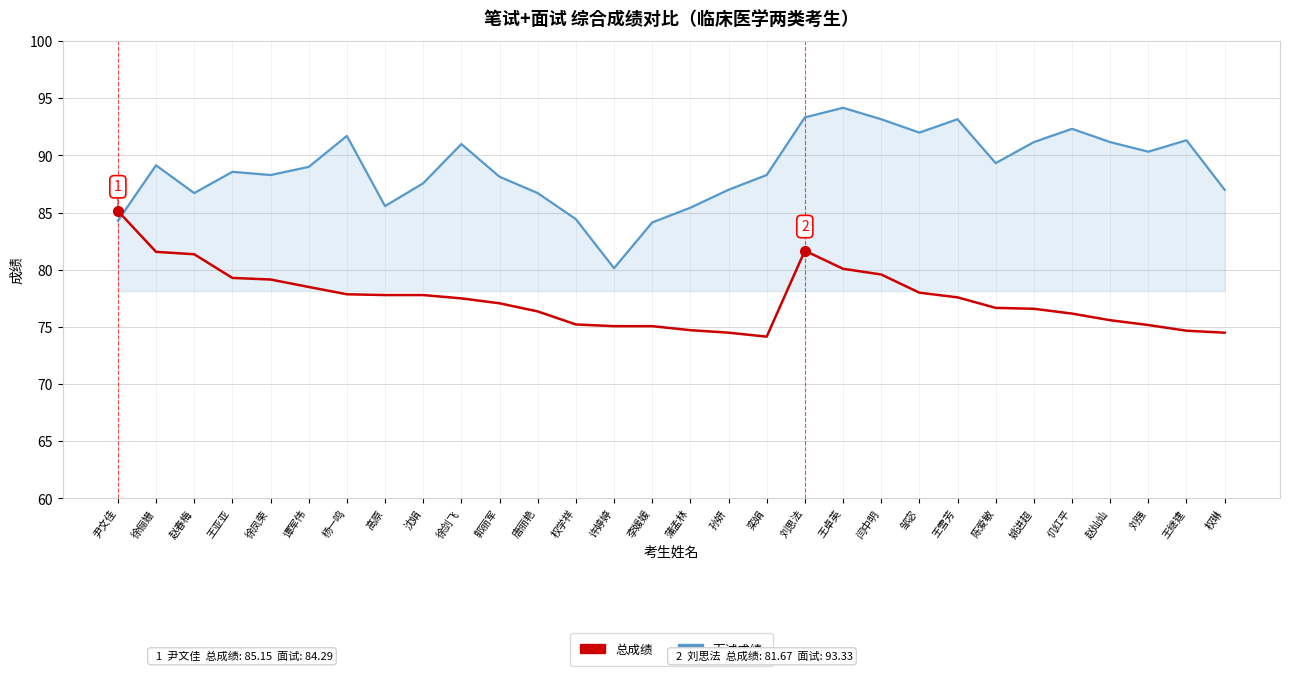

Between 赵春梅 and 蒲孟林, which series saw the biggest shift?

总成绩